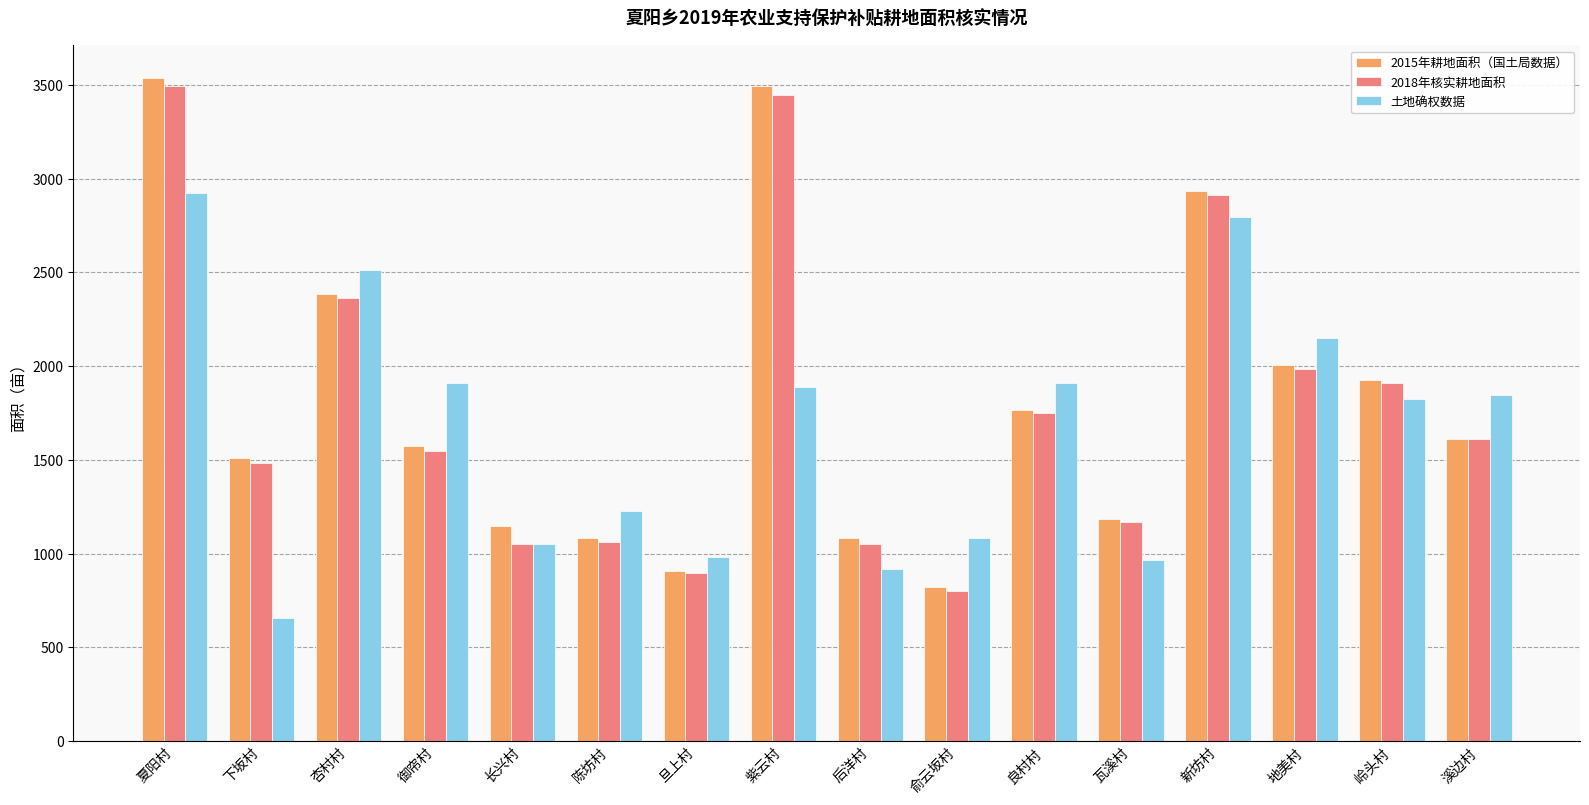

How many bars are there in total?

48